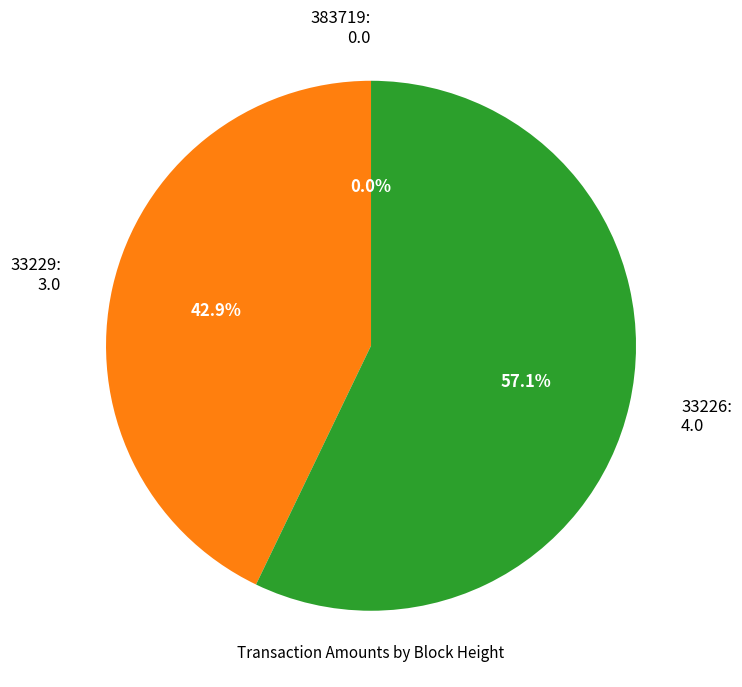

Is there any slice that represents more than half of the pie?

Yes